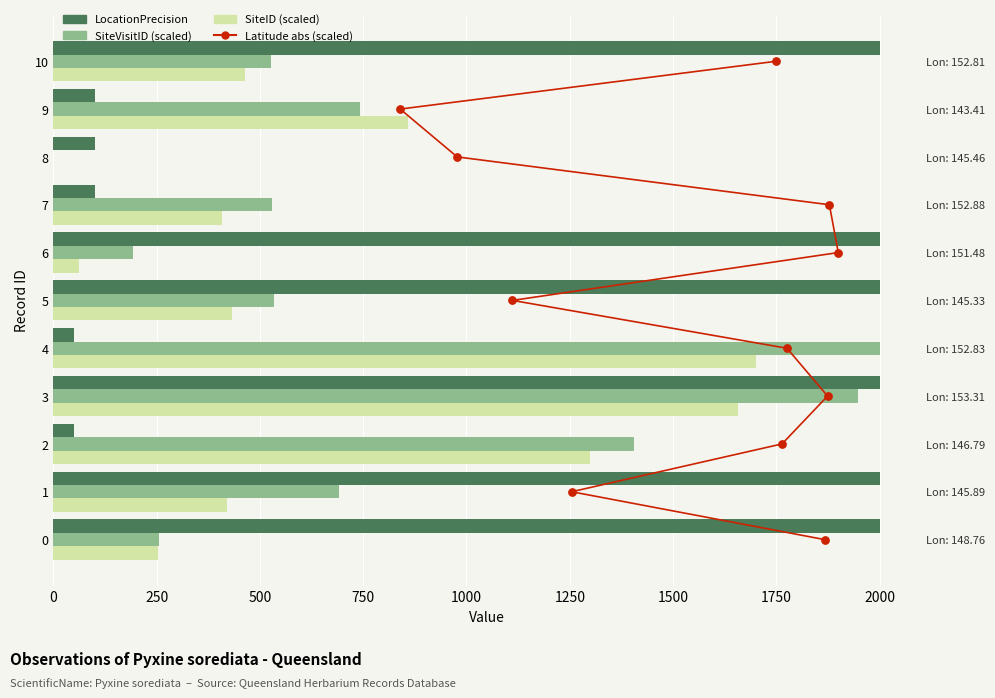

Which series contains the highest Y value?

LocationPrecision